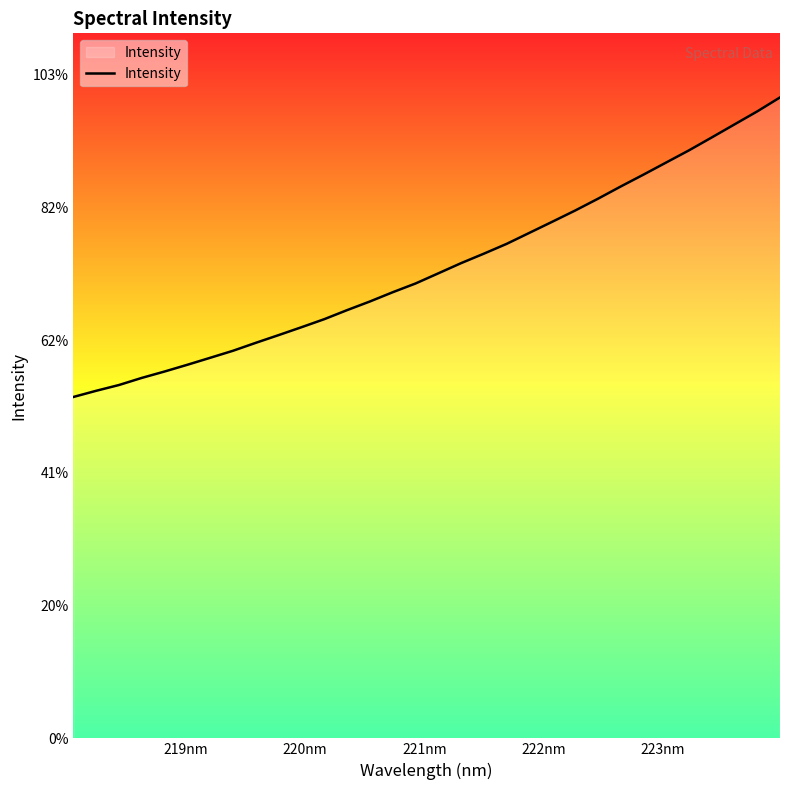

What is the label of the 3rd point from the left?

220nm